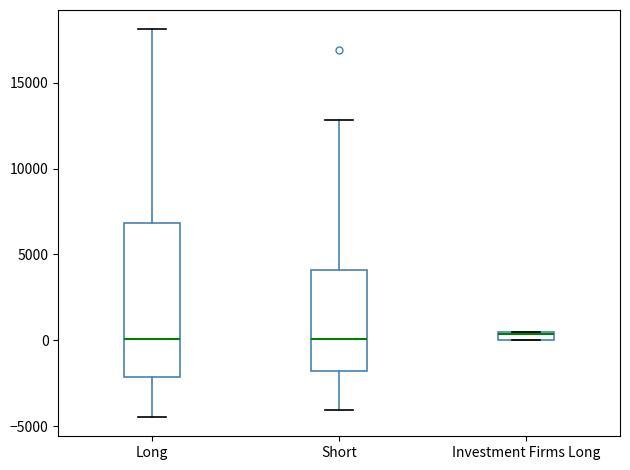

Comparing the boxes themselves (not the whiskers), which one is the tallest?

Long